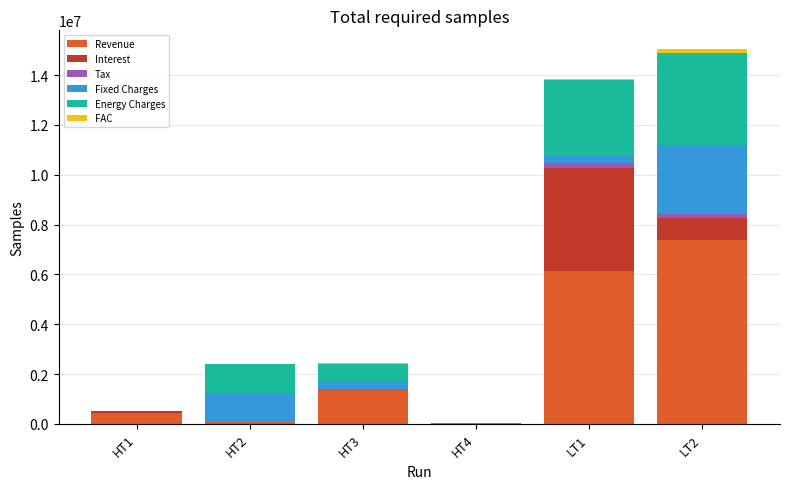

At which label does Revenue reach its peak?

LT2